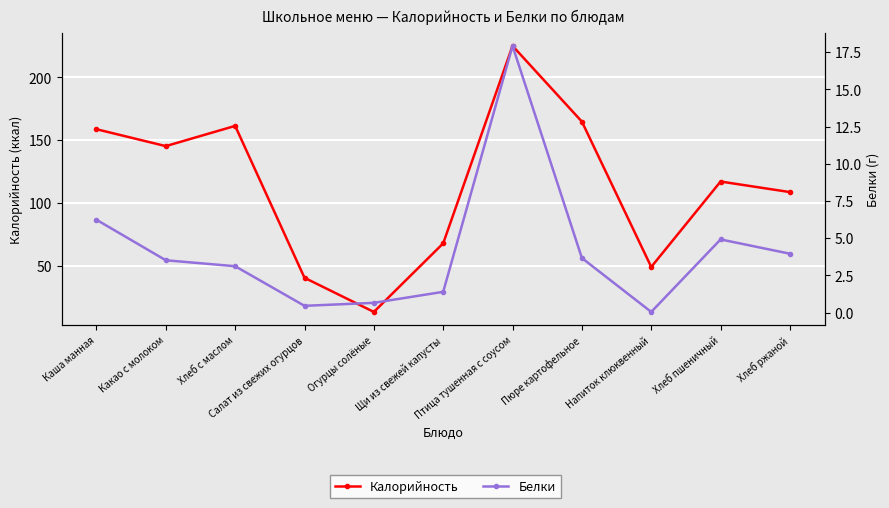

What position from the left is Огурцы солёные?

5